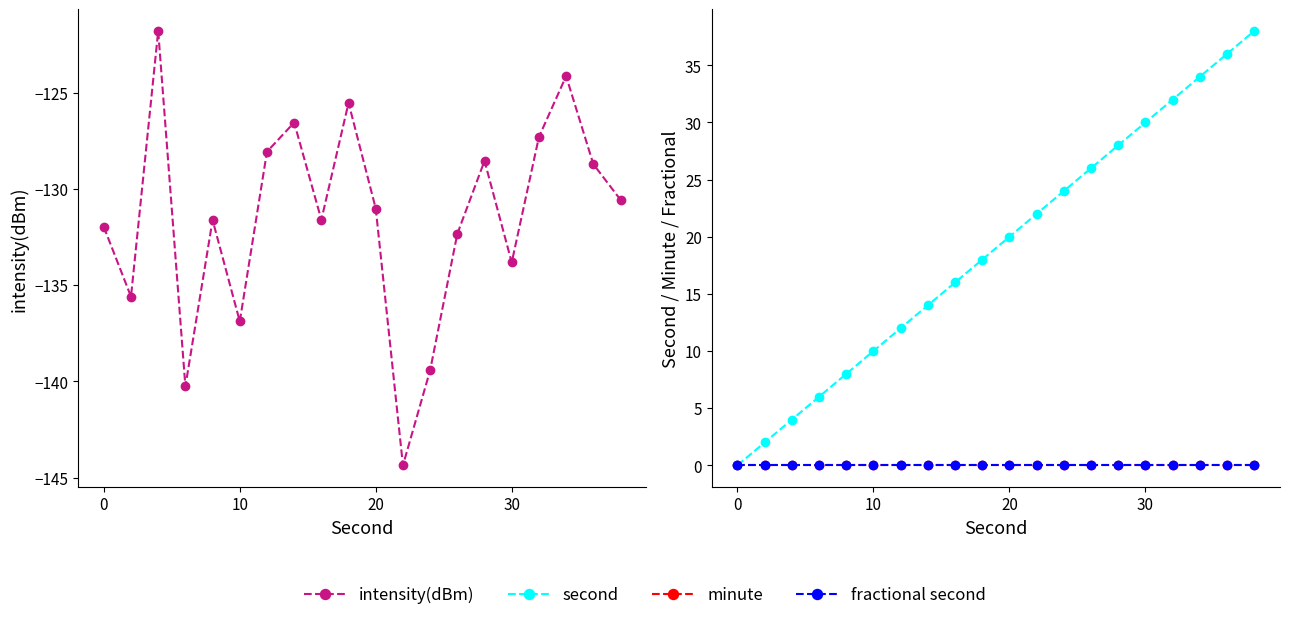

What is the spread (max minus min) of values at 0?

132.0